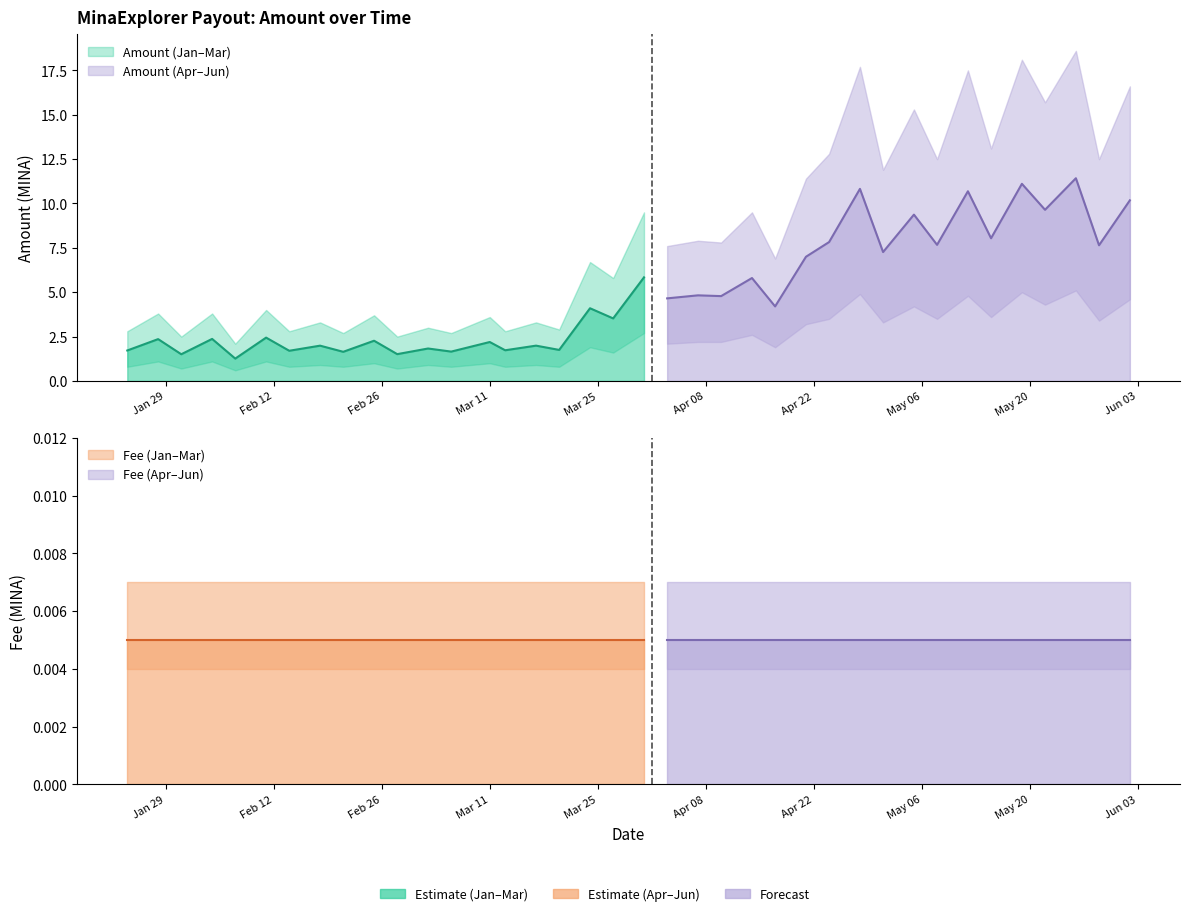

Reading right to left, list all the values displayed in this chart.

Amount: 2024-06-02=10.2	2024-05-29=7.6	2024-05-26=11.4	2024-05-22=9.6	2024-05-19=11.1	2024-05-15=8.0	2024-05-12=10.7	2024-05-08=7.7	2024-05-05=9.4	2024-05-01=7.3	2024-04-28=10.8	2024-04-24=7.8	2024-04-21=7.0	2024-04-17=4.2	2024-04-14=5.8	2024-04-10=4.8	2024-04-07=4.8	2024-04-03=4.7	2024-03-31=5.8	2024-03-27=3.5	2024-03-24=4.1	2024-03-20=1.7	2024-03-17=2.0	2024-03-13=1.7	2024-03-11=2.2	2024-03-06=1.7	2024-03-03=1.8	2024-02-28=1.5	2024-02-25=2.3	2024-02-21=1.6	2024-02-18=2.0	2024-02-14=1.7	2024-02-11=2.4	2024-02-07=1.3	2024-02-04=2.4	2024-01-31=1.5	2024-01-28=2.4	2024-01-24=1.7
Amount lower: 2024-06-02=4.6	2024-05-29=3.4	2024-05-26=5.1	2024-05-22=4.3	2024-05-19=5.0	2024-05-15=3.6	2024-05-12=4.8	2024-05-08=3.5	2024-05-05=4.2	2024-05-01=3.3	2024-04-28=4.9	2024-04-24=3.5	2024-04-21=3.2	2024-04-17=1.9	2024-04-14=2.6	2024-04-10=2.2	2024-04-07=2.2	2024-04-03=2.1	2024-03-31=2.7	2024-03-27=1.6	2024-03-24=1.9	2024-03-20=0.8	2024-03-17=0.9	2024-03-13=0.8	2024-03-11=1.0	2024-03-06=0.8	2024-03-03=0.9	2024-02-28=0.7	2024-02-25=1.0	2024-02-21=0.8	2024-02-18=0.9	2024-02-14=0.8	2024-02-11=1.1	2024-02-07=0.6	2024-02-04=1.1	2024-01-31=0.7	2024-01-28=1.1	2024-01-24=0.8
Amount upper: 2024-06-02=16.6	2024-05-29=12.5	2024-05-26=18.6	2024-05-22=15.7	2024-05-19=18.1	2024-05-15=13.1	2024-05-12=17.5	2024-05-08=12.5	2024-05-05=15.3	2024-05-01=11.9	2024-04-28=17.7	2024-04-24=12.8	2024-04-21=11.4	2024-04-17=6.9	2024-04-14=9.5	2024-04-10=7.8	2024-04-07=7.9	2024-04-03=7.6	2024-03-31=9.5	2024-03-27=5.8	2024-03-24=6.7	2024-03-20=2.9	2024-03-17=3.3	2024-03-13=2.8	2024-03-11=3.6	2024-03-06=2.7	2024-03-03=3.0	2024-02-28=2.5	2024-02-25=3.7	2024-02-21=2.7	2024-02-18=3.3	2024-02-14=2.8	2024-02-11=4.0	2024-02-07=2.1	2024-02-04=3.8	2024-01-31=2.5	2024-01-28=3.8	2024-01-24=2.8
Fee: 2024-06-02=0.0	2024-05-29=0.0	2024-05-26=0.0	2024-05-22=0.0	2024-05-19=0.0	2024-05-15=0.0	2024-05-12=0.0	2024-05-08=0.0	2024-05-05=0.0	2024-05-01=0.0	2024-04-28=0.0	2024-04-24=0.0	2024-04-21=0.0	2024-04-17=0.0	2024-04-14=0.0	2024-04-10=0.0	2024-04-07=0.0	2024-04-03=0.0	2024-03-31=0.0	2024-03-27=0.0	2024-03-24=0.0	2024-03-20=0.0	2024-03-17=0.0	2024-03-13=0.0	2024-03-11=0.0	2024-03-06=0.0	2024-03-03=0.0	2024-02-28=0.0	2024-02-25=0.0	2024-02-21=0.0	2024-02-18=0.0	2024-02-14=0.0	2024-02-11=0.0	2024-02-07=0.0	2024-02-04=0.0	2024-01-31=0.0	2024-01-28=0.0	2024-01-24=0.0